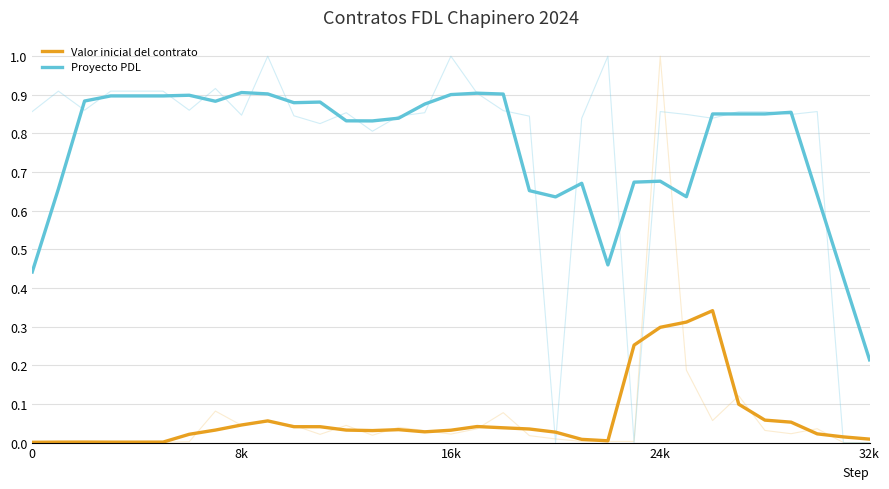

What is the average value of the Proyecto PDL series?

0.8